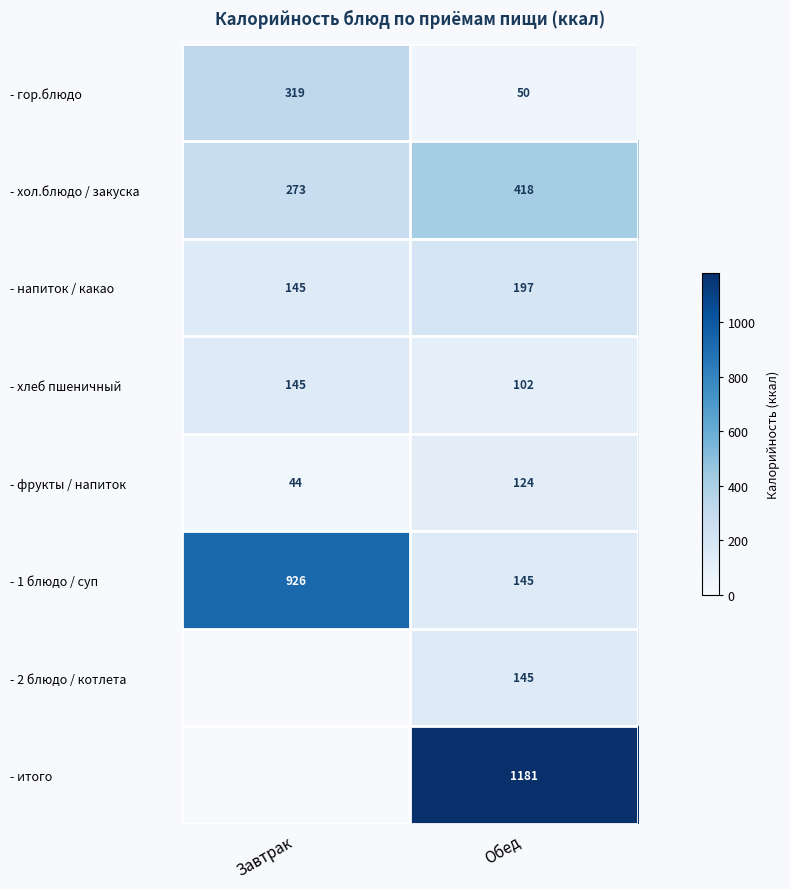

Is the value of - 2 блюдо / котлета at Обед greater than the value of - хол.блюдо / закуска at Завтрак?

No